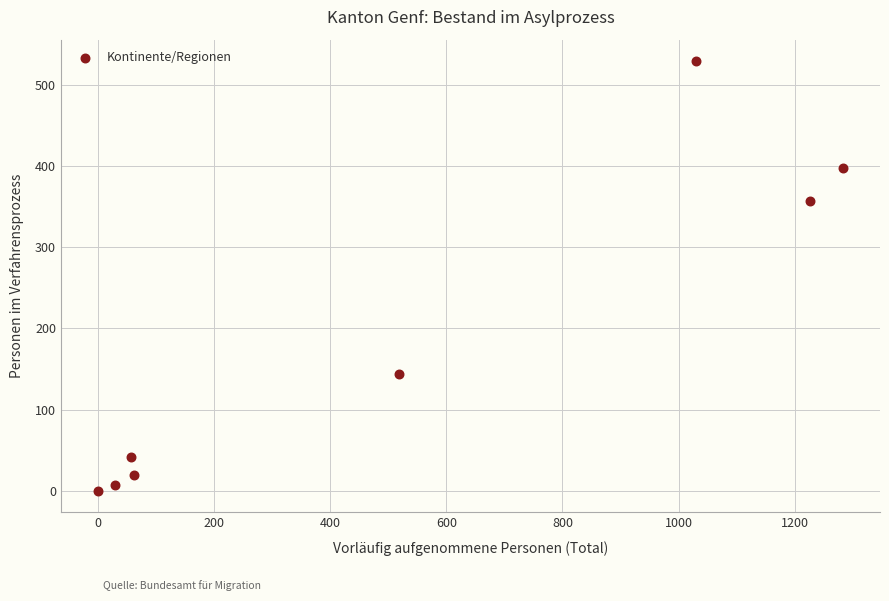

What Y value in the scatter plot is closest to 264?

357